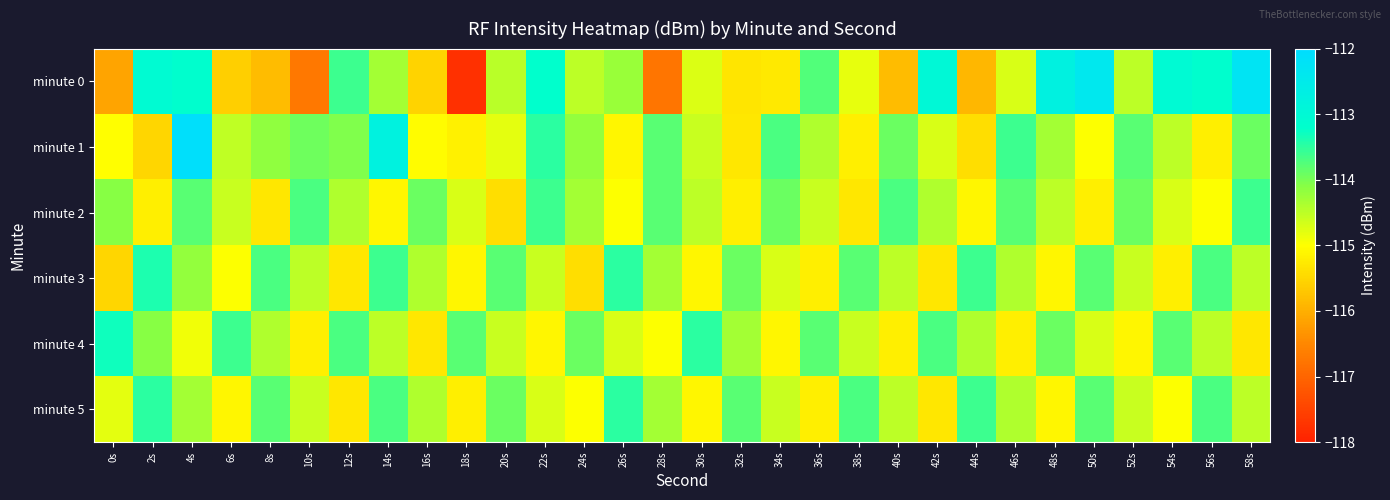

What is the greatest value displayed?

-112.1